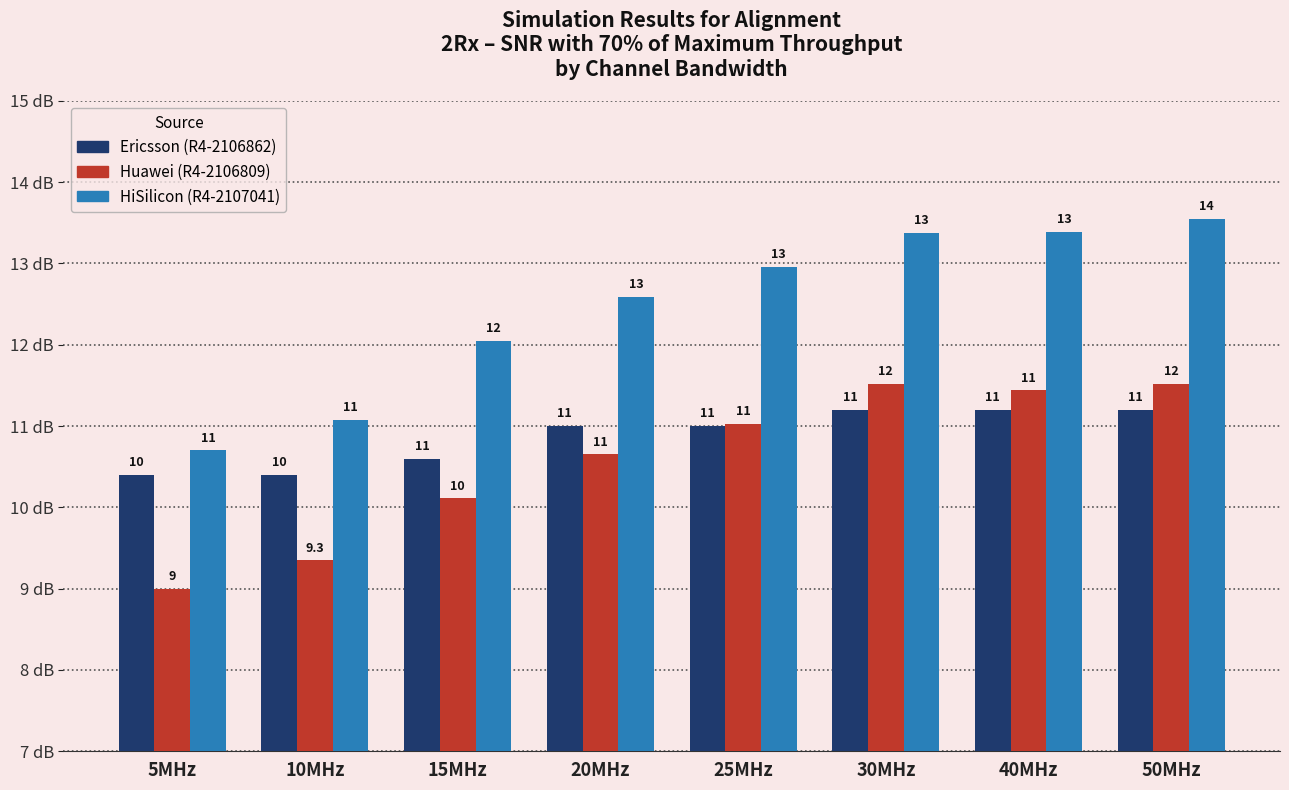

At which category is the sum across all series the highest?

50MHz